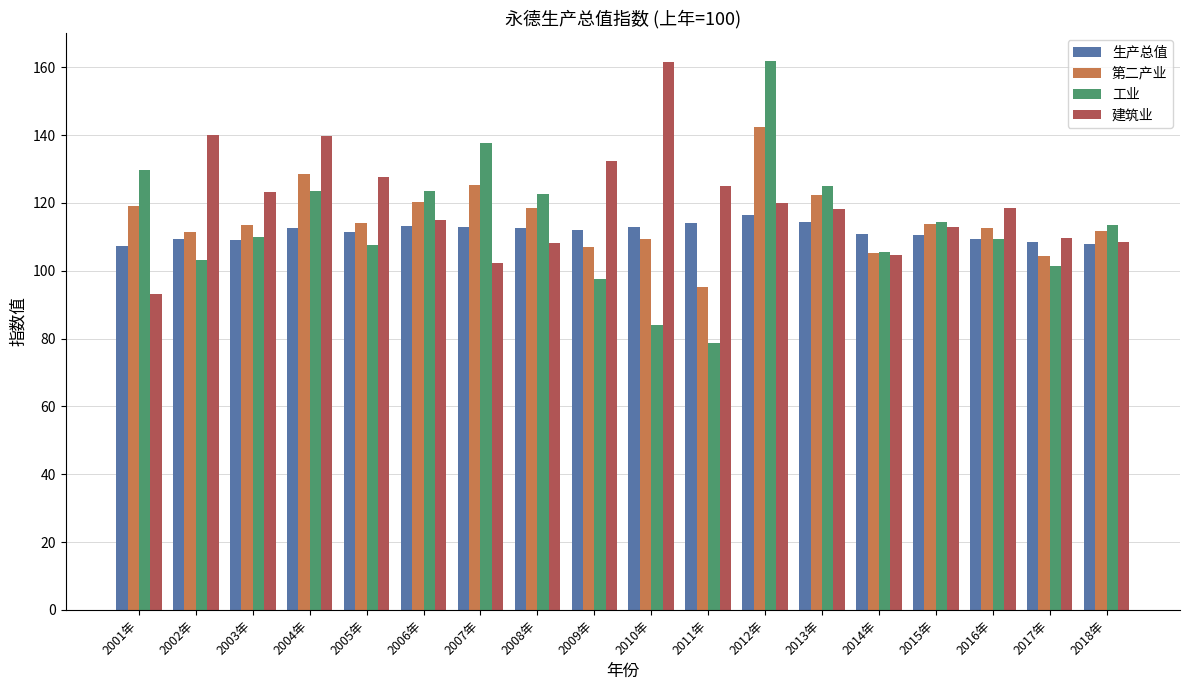

What value does the 工业 series have at 2014年?

105.6